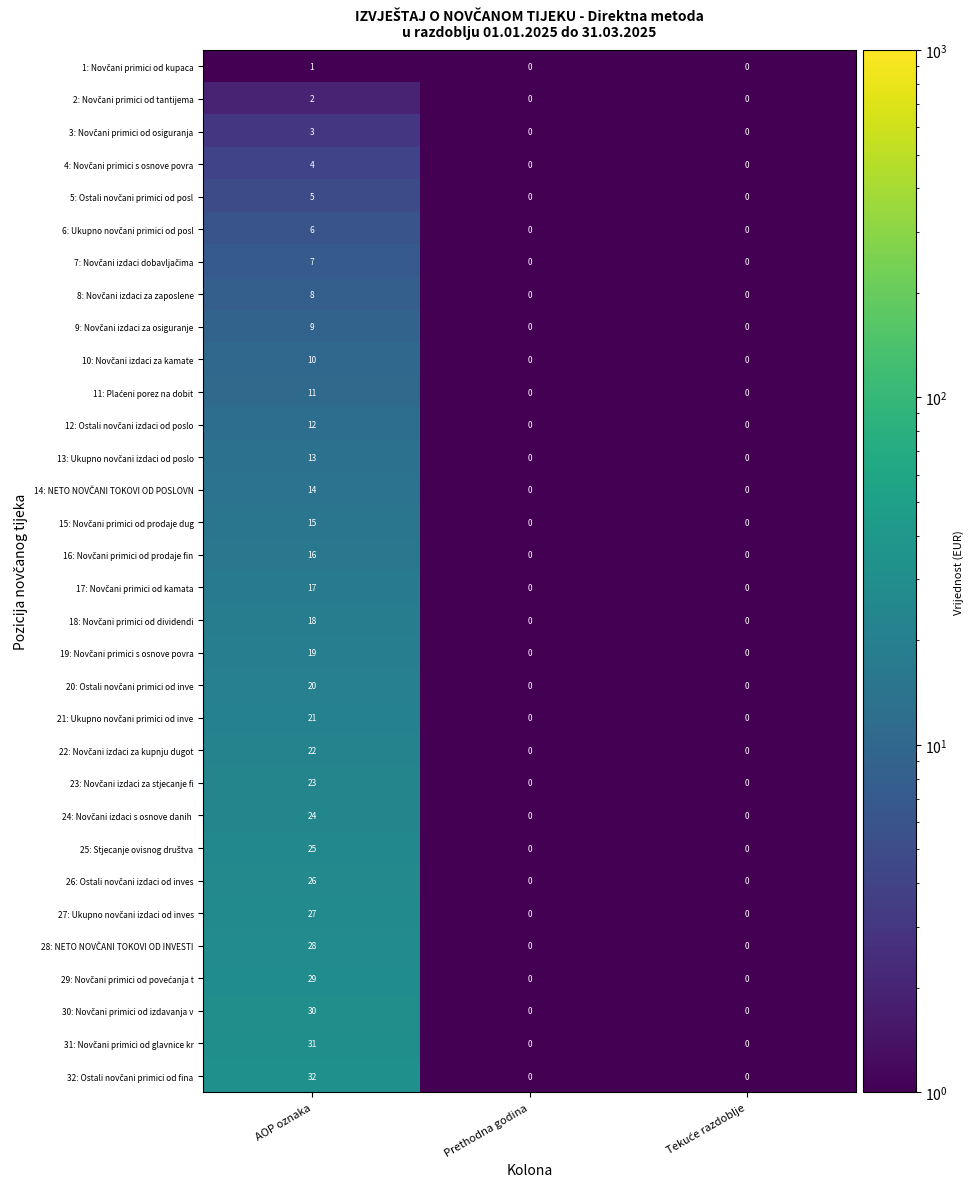

What is the total value across all series at AOP oznaka?

528